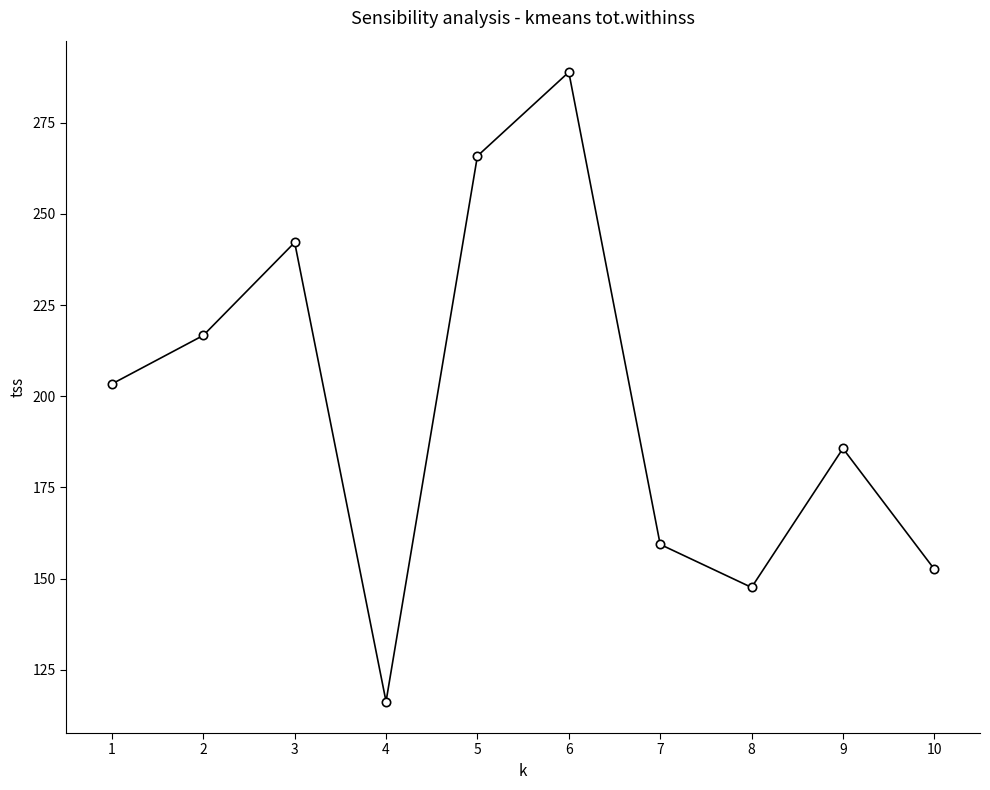

Reading left to right, extract all data points from this chart.

1=203.4	2=216.7	3=242.2	4=116.3	5=265.9	6=288.9	7=159.4	8=147.6	9=185.7	10=152.6